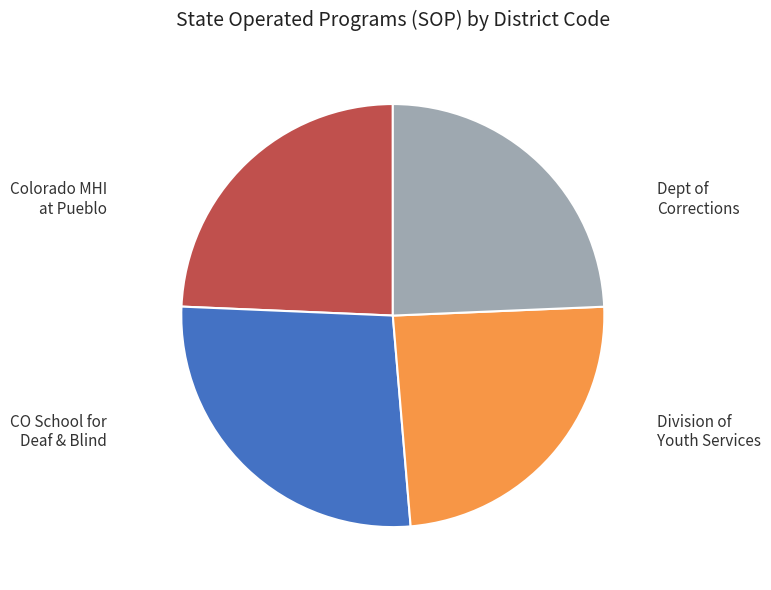

To the nearest percent, what is the average slice percentage?

25%